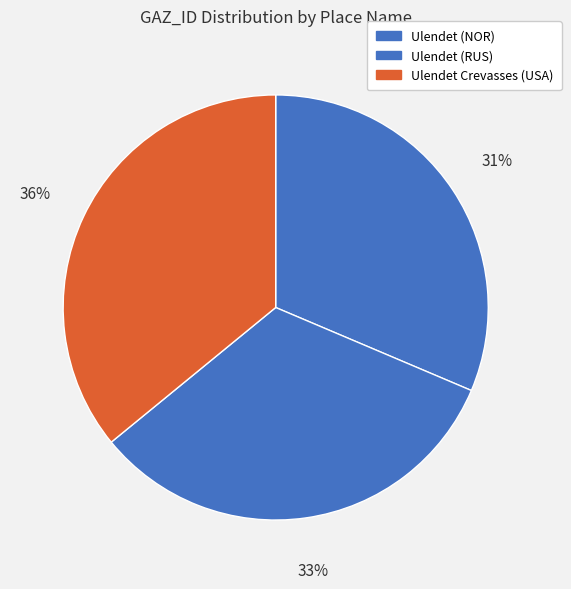

Which has a higher value, Ulendet Crevasses (USA) or Ulendet (RUS)?

Ulendet Crevasses (USA)